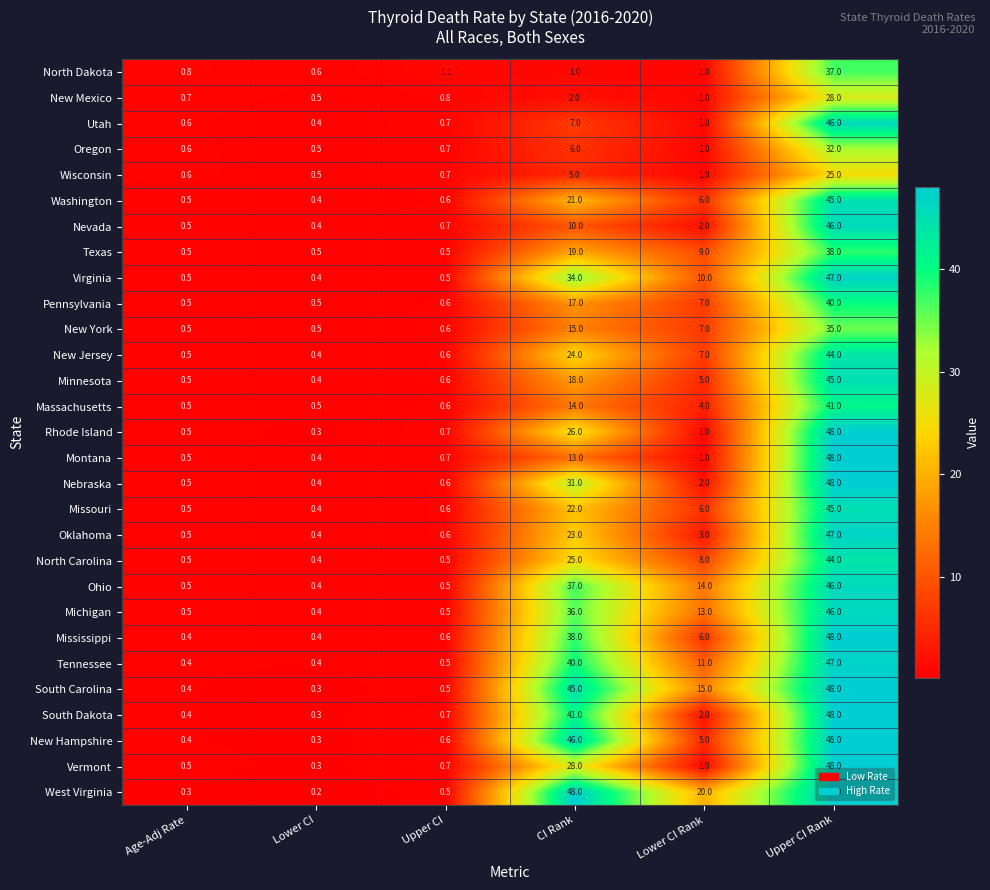

Which label corresponds to the smallest value in the chart?

Lower CI